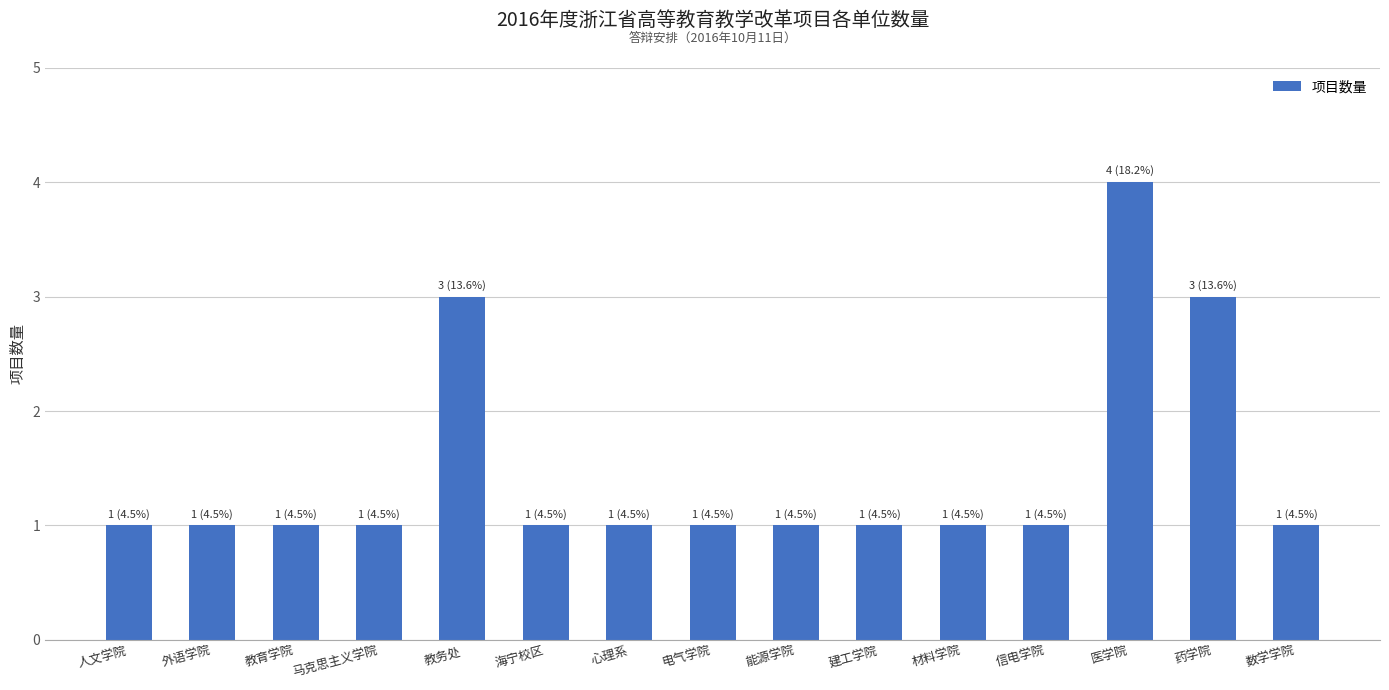

What is the maximum value shown in the chart?

4